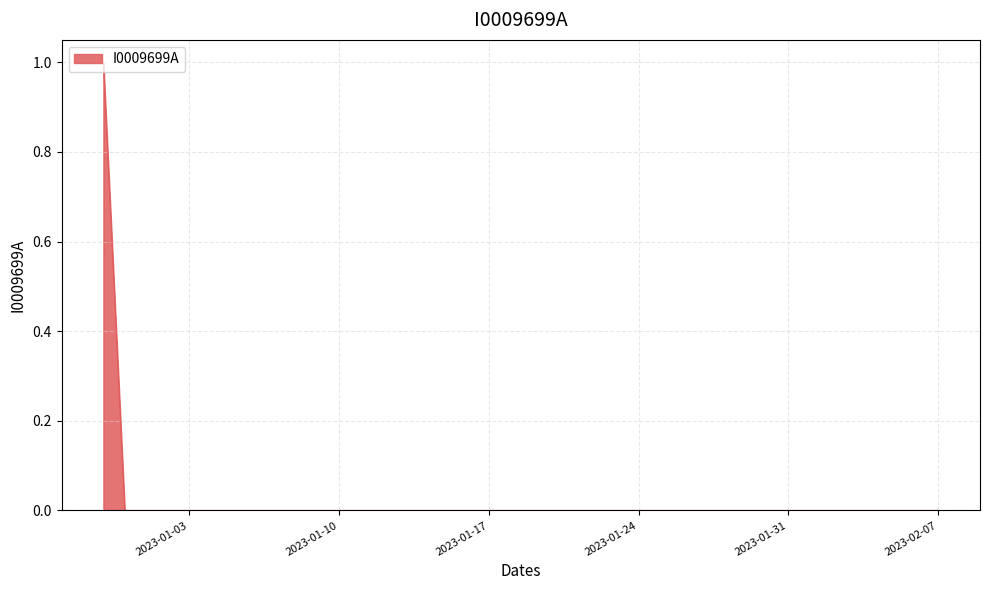

How many lines are shown in the chart?

1